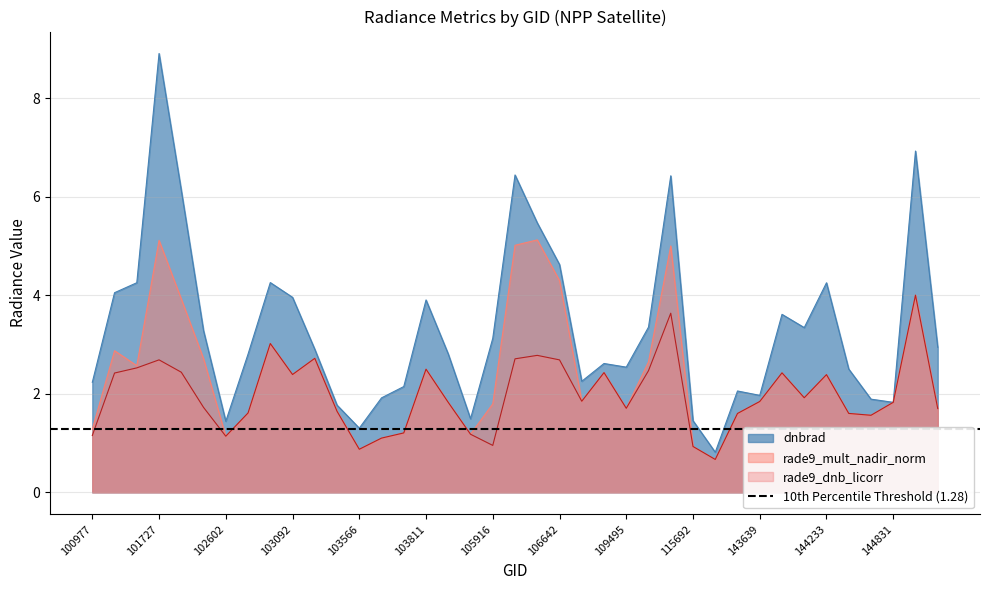

Rank the series at 103811 from highest to lowest value.

dnbrad, rade9_mult_nadir_norm, rade9_dnb_licorr